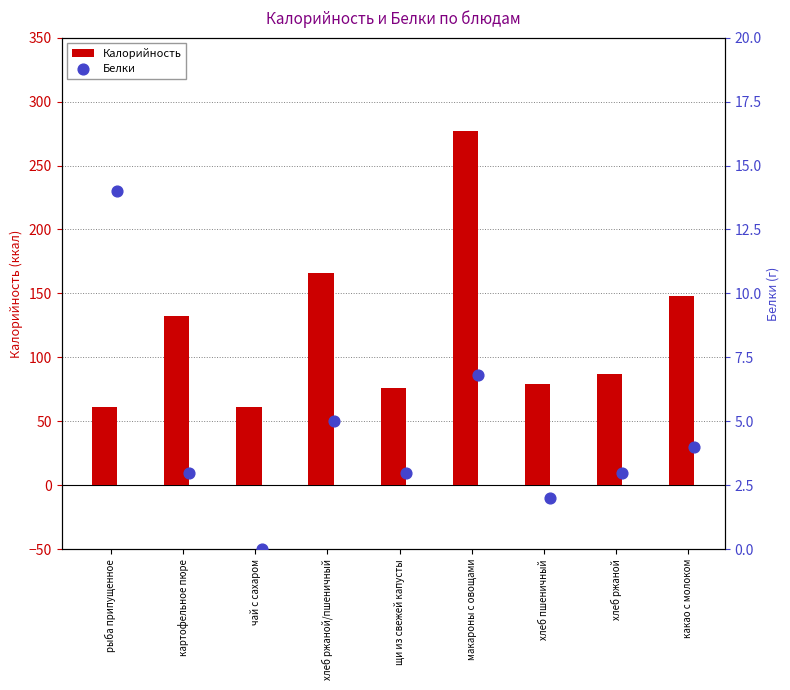

Is it true that Калорийность equals 61.0 at чай с сахаром?

True